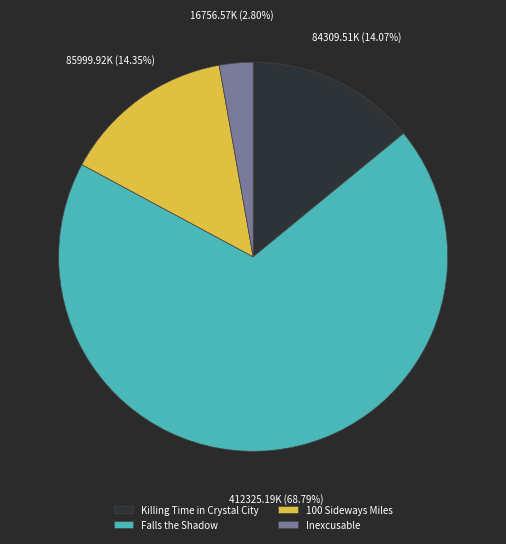

Between Falls the Shadow and Inexcusable, which is larger?

Falls the Shadow